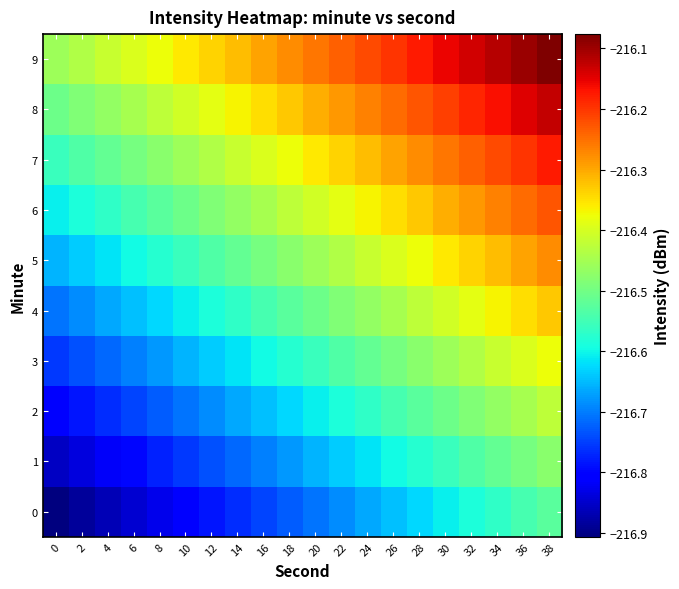

Reading right to left, what are all the values shown in this chart?

0: 38=-216.5	36=-216.5	34=-216.6	32=-216.6	30=-216.6	28=-216.6	26=-216.6	24=-216.7	22=-216.7	20=-216.7	18=-216.7	16=-216.7	14=-216.8	12=-216.8	10=-216.8	8=-216.8	6=-216.8	4=-216.9	2=-216.9	0=-216.9
1: 38=-216.5	36=-216.5	34=-216.5	32=-216.5	30=-216.6	28=-216.6	26=-216.6	24=-216.6	22=-216.6	20=-216.7	18=-216.7	16=-216.7	14=-216.7	12=-216.7	10=-216.8	8=-216.8	6=-216.8	4=-216.8	2=-216.8	0=-216.9
2: 38=-216.4	36=-216.4	34=-216.5	32=-216.5	30=-216.5	28=-216.5	26=-216.5	24=-216.6	22=-216.6	20=-216.6	18=-216.6	16=-216.6	14=-216.7	12=-216.7	10=-216.7	8=-216.7	6=-216.7	4=-216.8	2=-216.8	0=-216.8
3: 38=-216.4	36=-216.4	34=-216.4	32=-216.4	30=-216.5	28=-216.5	26=-216.5	24=-216.5	22=-216.5	20=-216.6	18=-216.6	16=-216.6	14=-216.6	12=-216.6	10=-216.7	8=-216.7	6=-216.7	4=-216.7	2=-216.7	0=-216.8
4: 38=-216.3	36=-216.3	34=-216.4	32=-216.4	30=-216.4	28=-216.4	26=-216.4	24=-216.5	22=-216.5	20=-216.5	18=-216.5	16=-216.5	14=-216.6	12=-216.6	10=-216.6	8=-216.6	6=-216.6	4=-216.7	2=-216.7	0=-216.7
5: 38=-216.3	36=-216.3	34=-216.3	32=-216.3	30=-216.4	28=-216.4	26=-216.4	24=-216.4	22=-216.4	20=-216.5	18=-216.5	16=-216.5	14=-216.5	12=-216.5	10=-216.6	8=-216.6	6=-216.6	4=-216.6	2=-216.6	0=-216.7
6: 38=-216.2	36=-216.2	34=-216.3	32=-216.3	30=-216.3	28=-216.3	26=-216.3	24=-216.4	22=-216.4	20=-216.4	18=-216.4	16=-216.4	14=-216.5	12=-216.5	10=-216.5	8=-216.5	6=-216.5	4=-216.6	2=-216.6	0=-216.6
7: 38=-216.2	36=-216.2	34=-216.2	32=-216.2	30=-216.3	28=-216.3	26=-216.3	24=-216.3	22=-216.3	20=-216.4	18=-216.4	16=-216.4	14=-216.4	12=-216.4	10=-216.5	8=-216.5	6=-216.5	4=-216.5	2=-216.5	0=-216.6
8: 38=-216.1	36=-216.1	34=-216.2	32=-216.2	30=-216.2	28=-216.2	26=-216.2	24=-216.3	22=-216.3	20=-216.3	18=-216.3	16=-216.3	14=-216.4	12=-216.4	10=-216.4	8=-216.4	6=-216.4	4=-216.5	2=-216.5	0=-216.5
9: 38=-216.1	36=-216.1	34=-216.1	32=-216.1	30=-216.2	28=-216.2	26=-216.2	24=-216.2	22=-216.2	20=-216.3	18=-216.3	16=-216.3	14=-216.3	12=-216.3	10=-216.4	8=-216.4	6=-216.4	4=-216.4	2=-216.4	0=-216.5